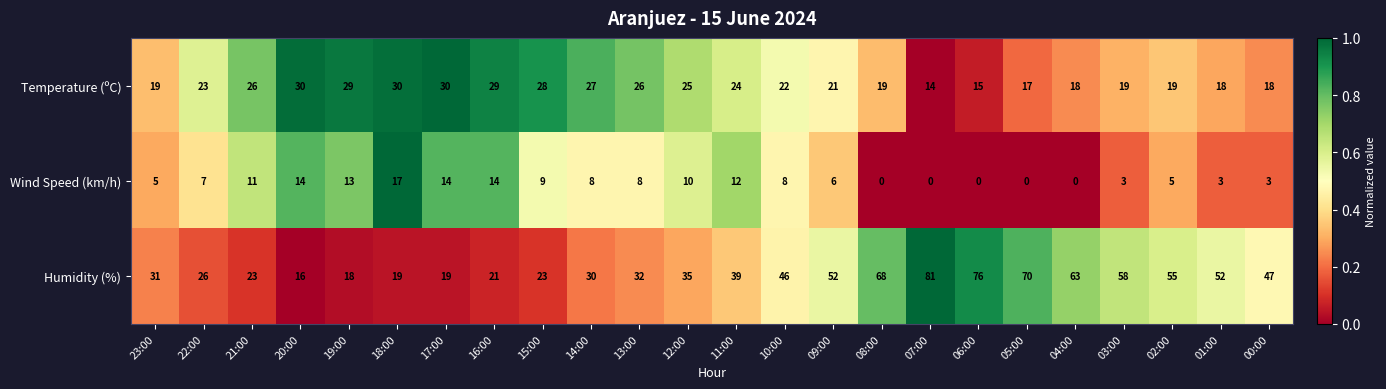

Count the number of categories in the chart.

24